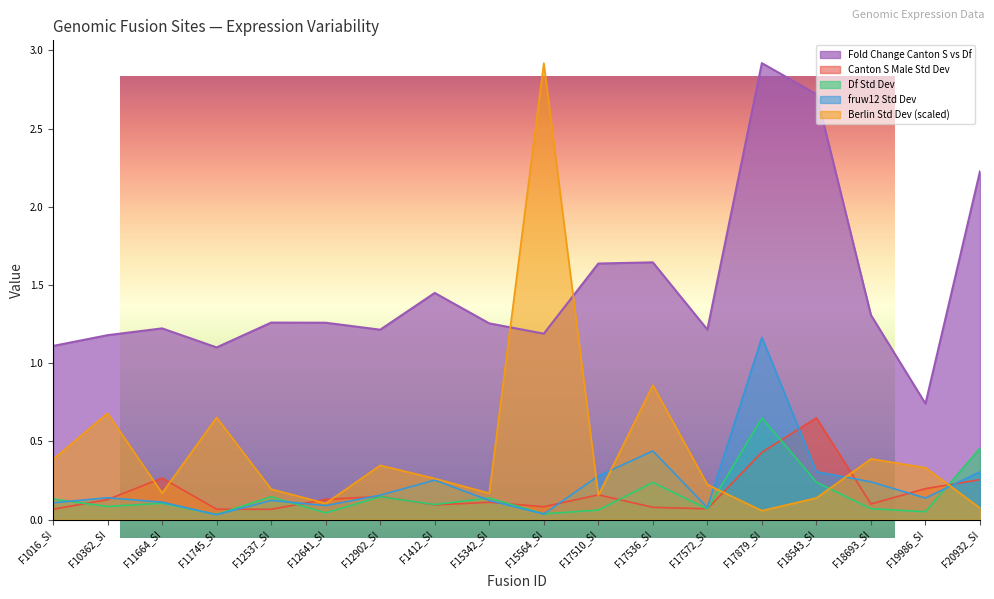

What is the label of the 1st point from the right?

F20932_SI